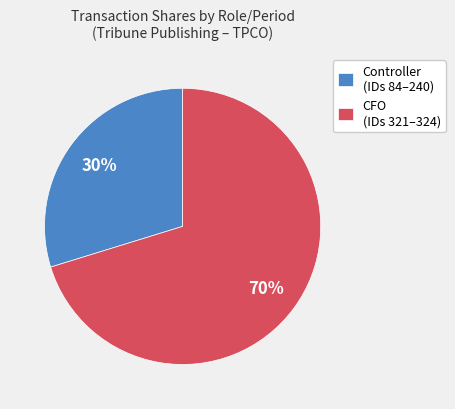

The CFO (IDs 321–324) slice represents 70% of the pie. True or false?

True